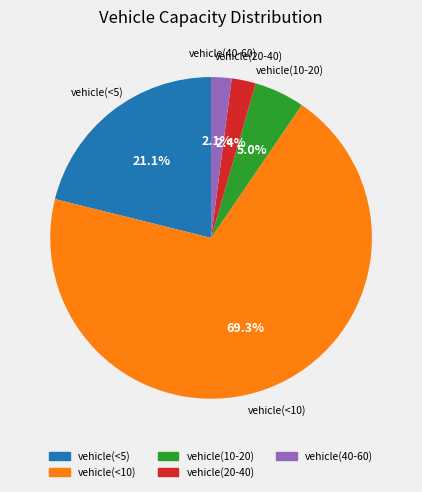

Is there a majority slice in this chart?

Yes